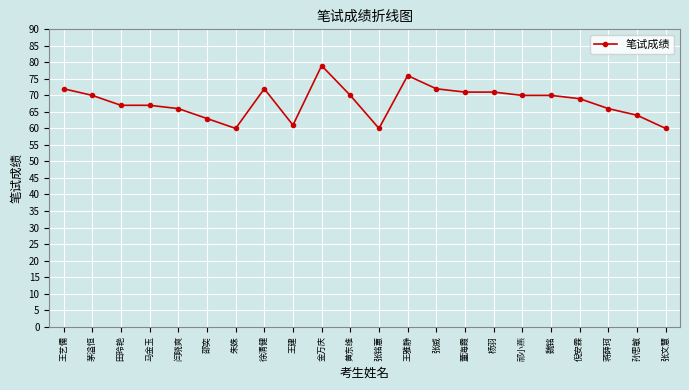

Reading left to right, transcribe all the data shown in this chart.

王艺儒=72	茅溢恒=70	田玲艳=67	马金玉=67	闫晓爽=66	邵奕=63	朱姝=60	徐清健=72	王建=61	金万庆=79	黄东维=70	张铭蕙=60	王雅静=76	张威=72	董海霞=71	杨羽=71	祁小燕=70	魏铭=70	倪安霖=69	蒋薛珂=66	孙思敏=64	张文慧=60